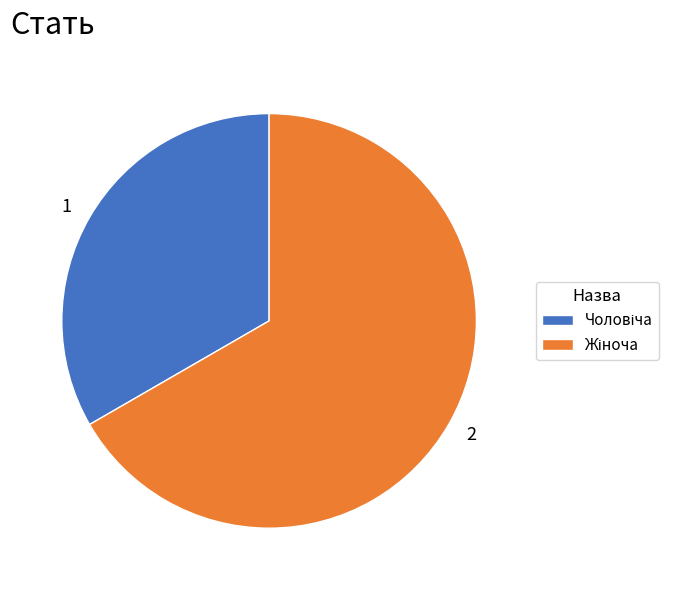

Count the number of slices in the pie.

2